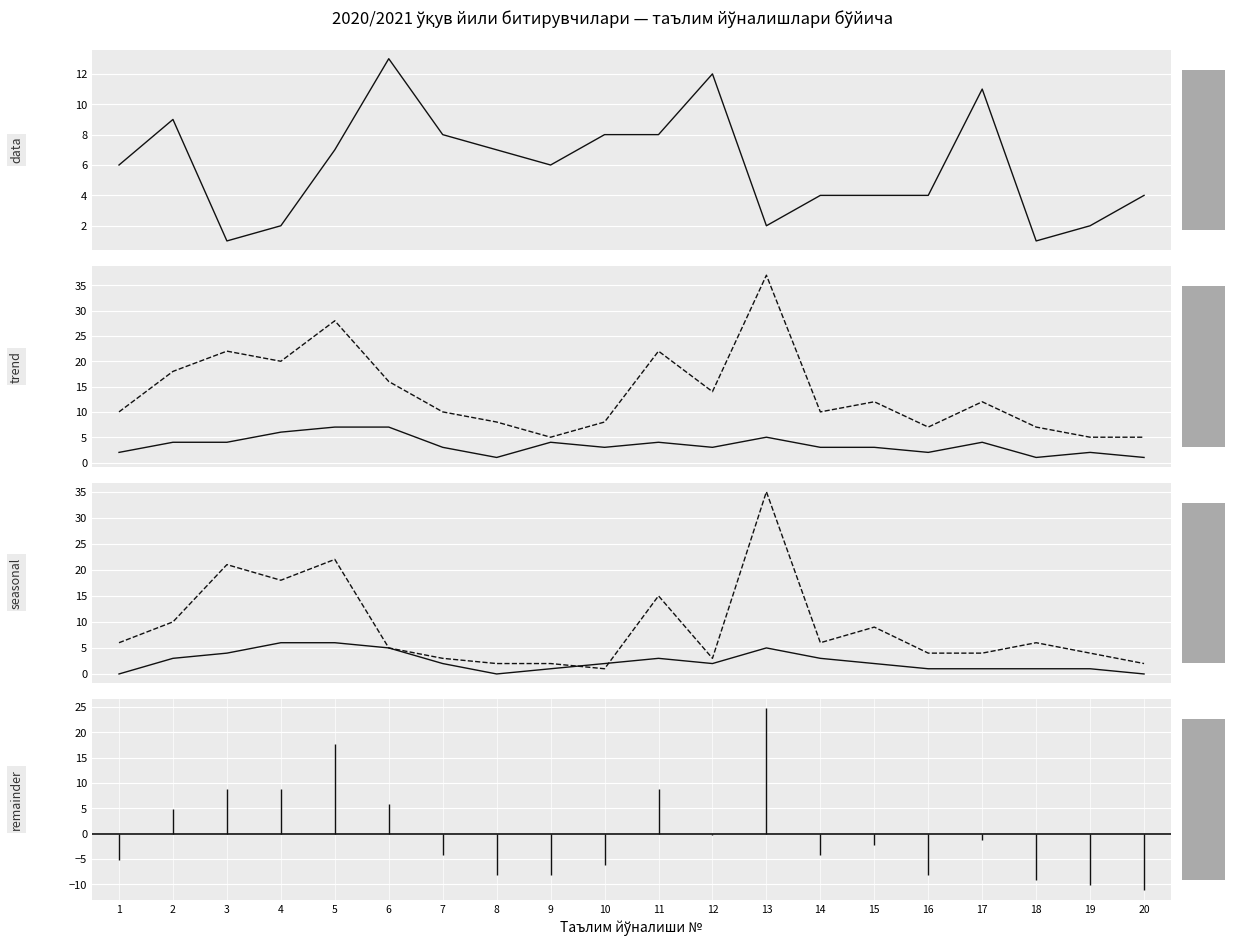

Is the value of грант аёллар at 6 greater than the value of Битирувчилар сони at 1?

No